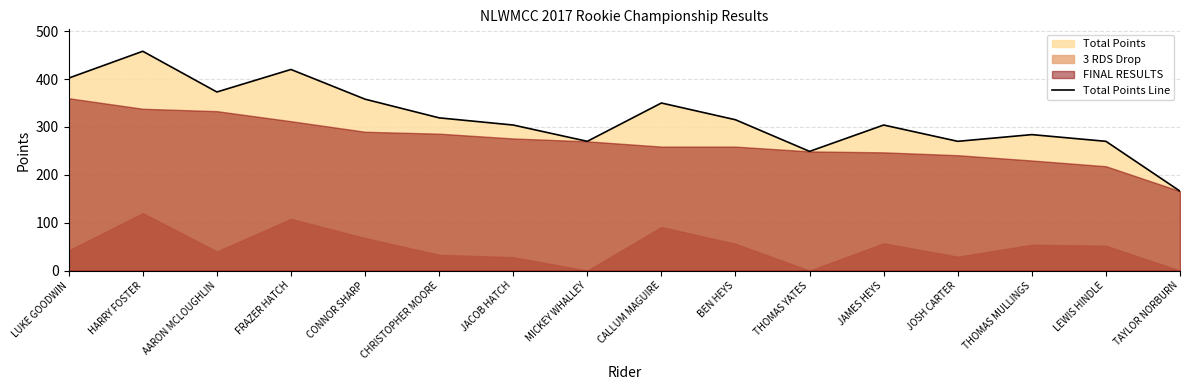

Reading right to left, extract all data points from this chart.

166	270	284	270	304	249	315	350	270	304	319	358	420	373	458	402